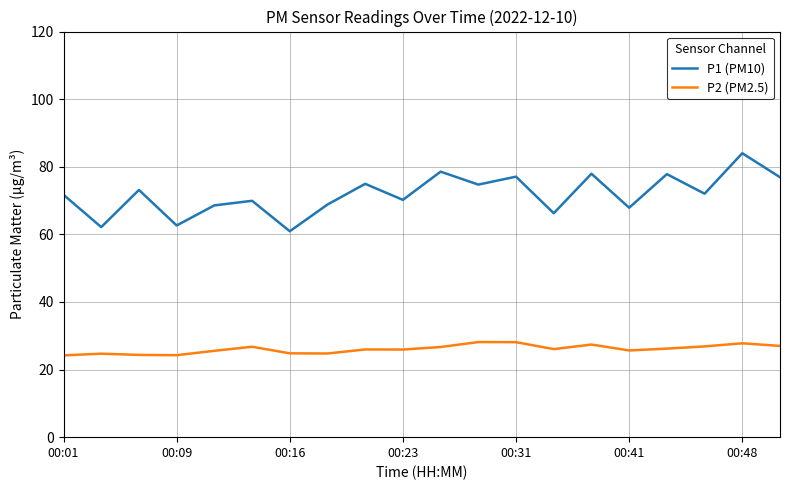

List the series in order of their overall mean, lowest first.

P2 (PM2.5), P1 (PM10)